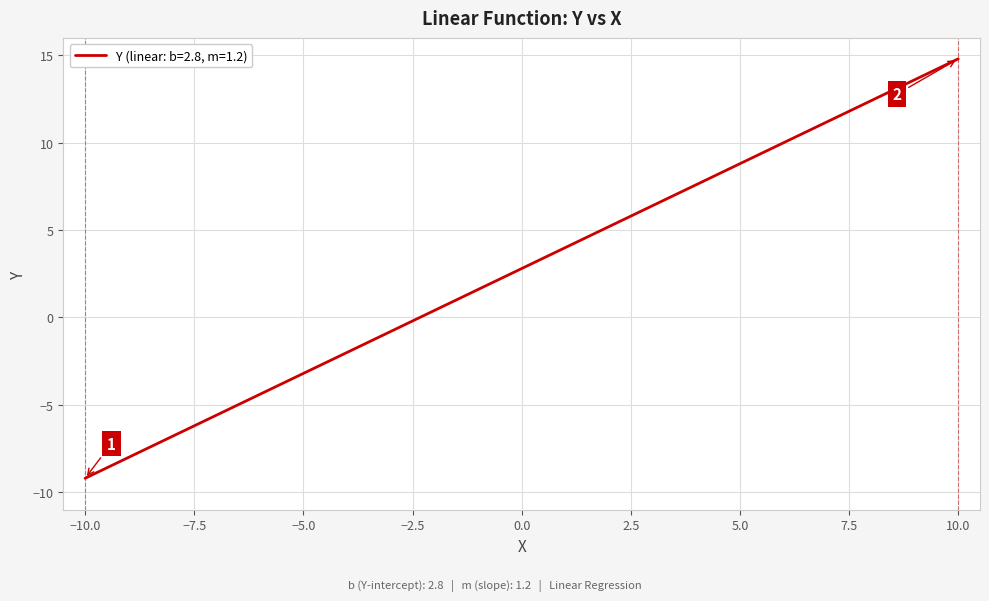

What is the minimum value shown in the chart?

-9.2